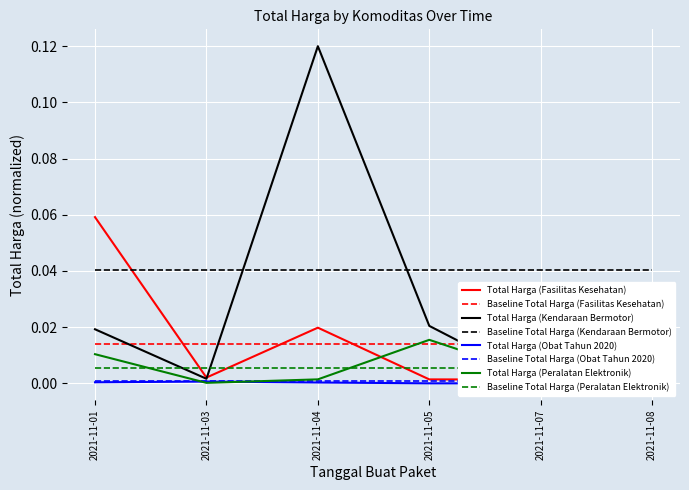

Reading left to right, transcribe all the data shown in this chart.

Total Harga (Fasilitas Kesehatan): 2021-11-01=0.1	2021-11-03=0.0	2021-11-04=0.0	2021-11-05=0.0	2021-11-07=0.0	2021-11-08=0.0
Total Harga (Kendaraan Bermotor): 2021-11-01=0.0	2021-11-03=0.0	2021-11-04=0.1	2021-11-05=0.0	2021-11-07=0.0	2021-11-08=0.0
Total Harga (Obat Tahun 2020): 2021-11-01=0.0	2021-11-03=0.0	2021-11-04=0.0	2021-11-05=0.0	2021-11-07=0.0	2021-11-08=0.0
Total Harga (Peralatan Elektronik): 2021-11-01=0.0	2021-11-03=0.0	2021-11-04=0.0	2021-11-05=0.0	2021-11-07=0.0	2021-11-08=0.0